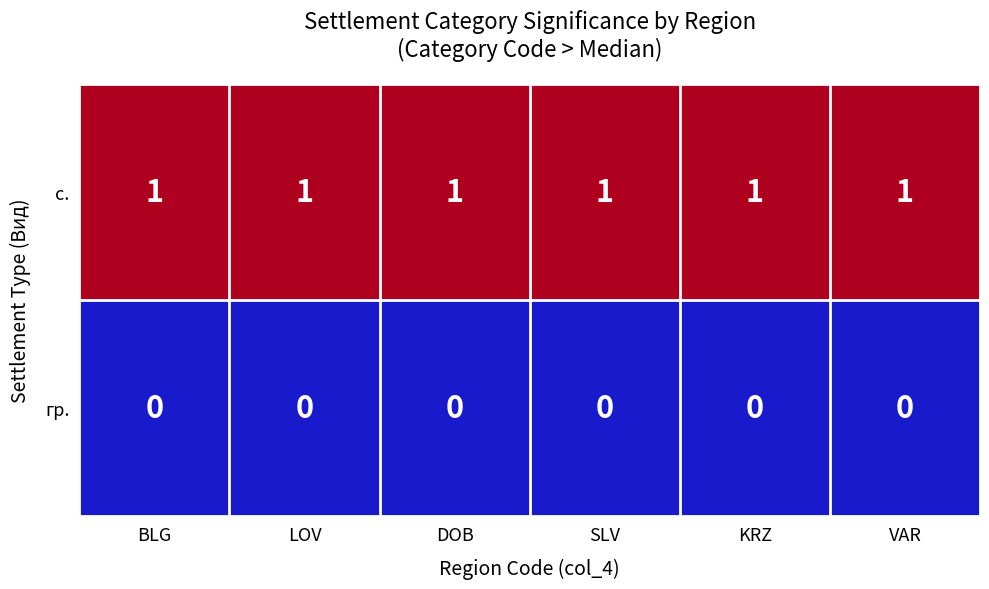

At KRZ, list the series in order from largest to smallest.

с., гр.